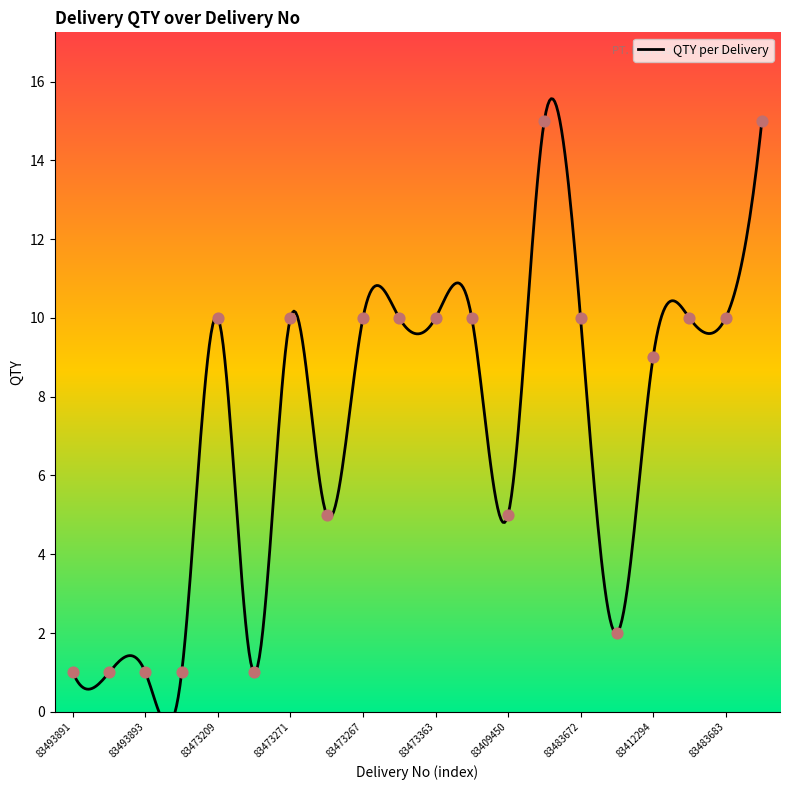

What is the change in value from 83481642 to 83494927?

-8